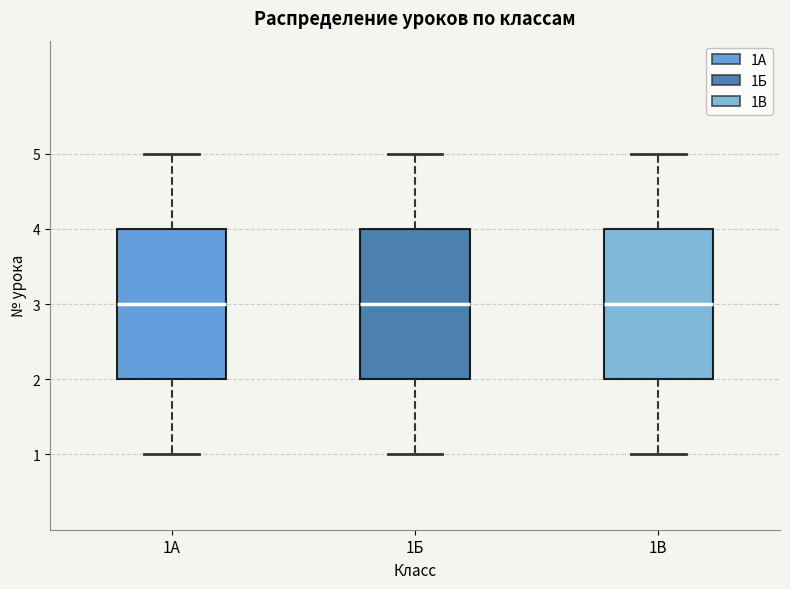

Where does the upper whisker of the box for 1В end on the y-axis? The values are not printed on the chart, so give them approximately, as read against the axis.

5